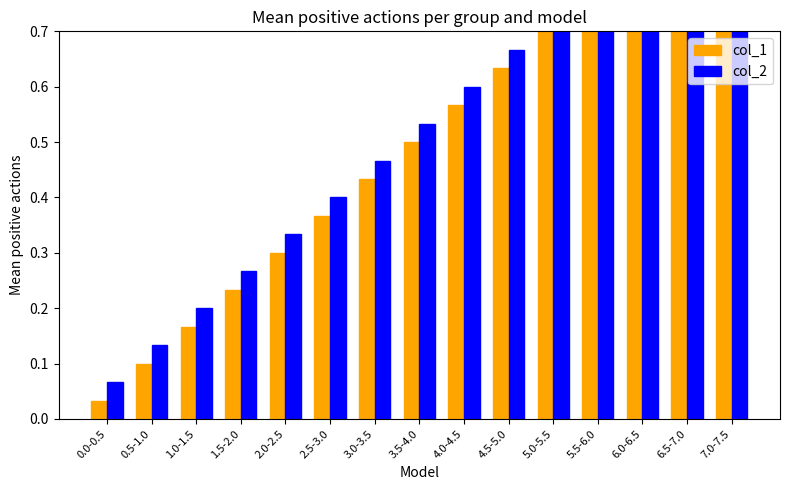

What is the value of the col_2 bar at the 7th from the left?

0.5